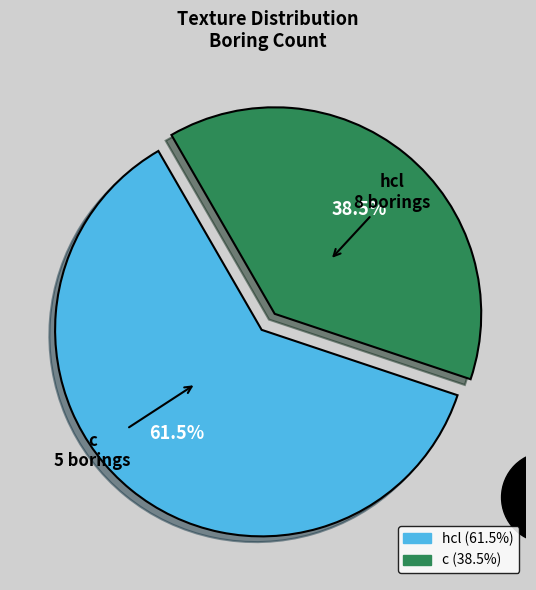

Between c and hcl, which is larger?

hcl